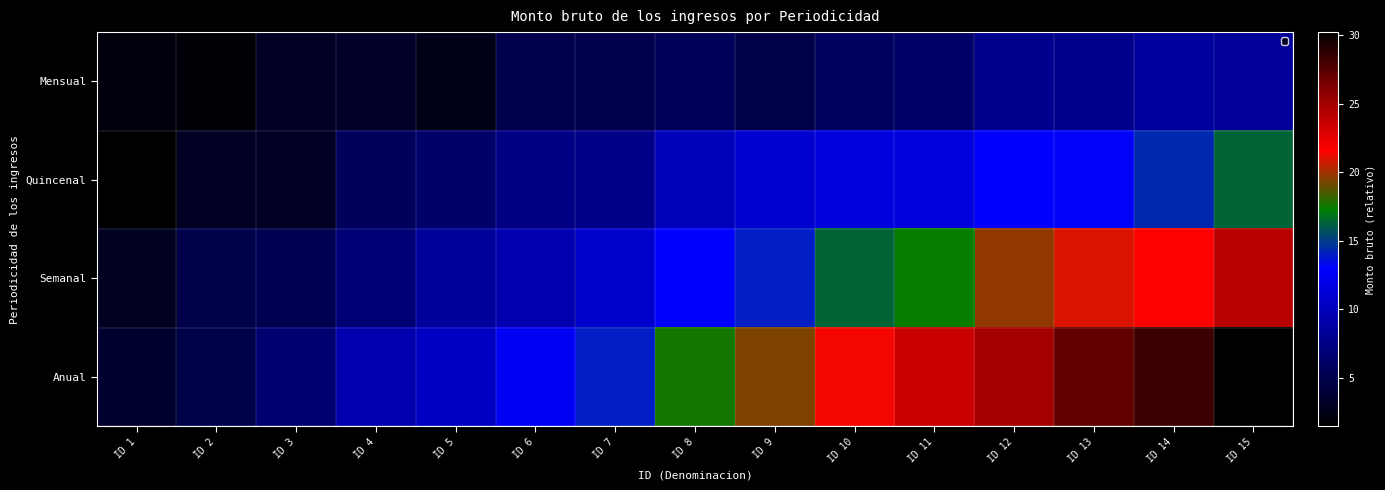

Which label corresponds to the largest value in the chart?

ID 15